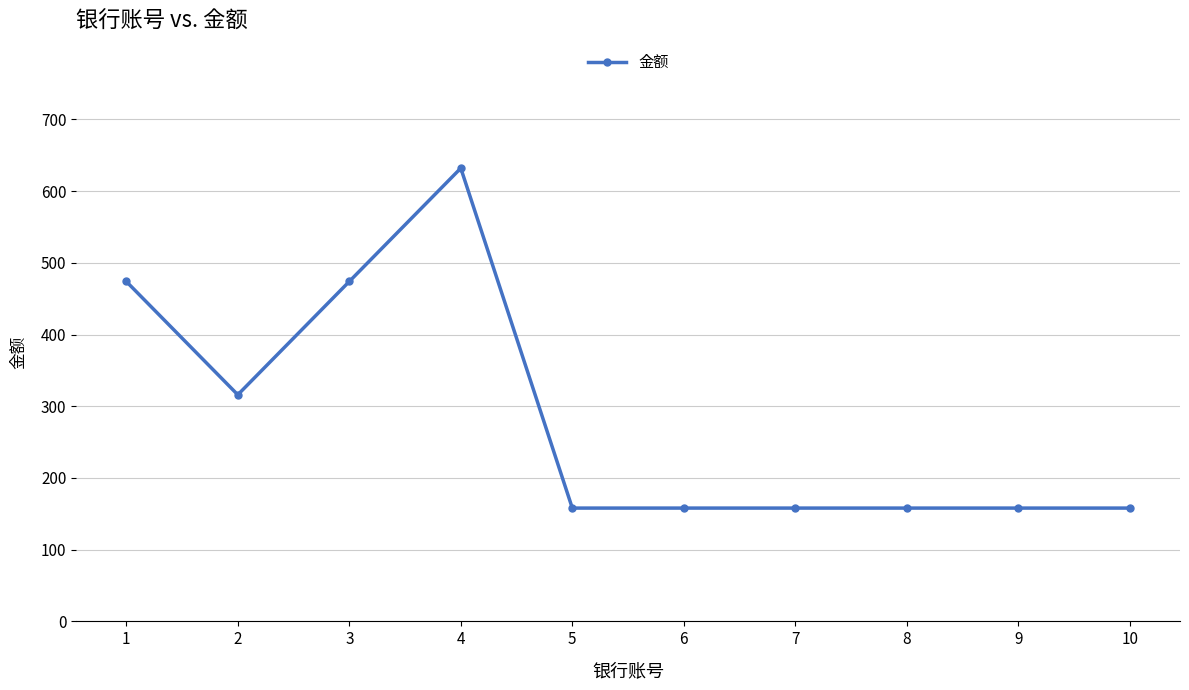

The chart shows a value of 218 at 5. True or false?

False